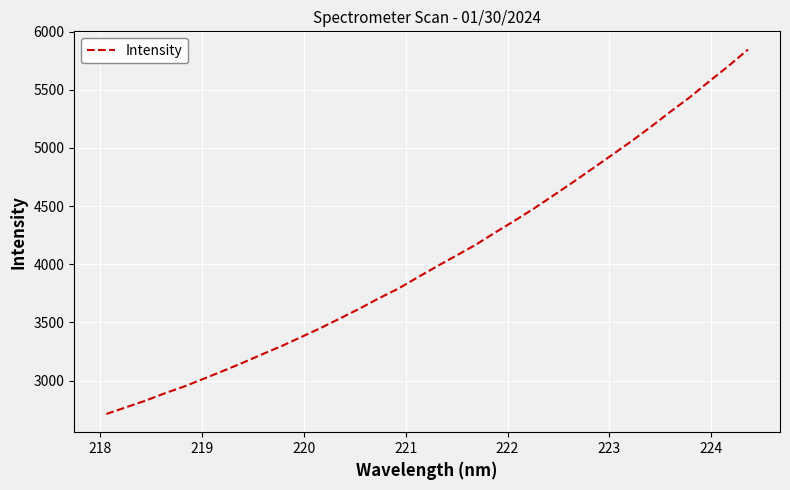

What is the difference between the second highest and second lowest values?

2933.4